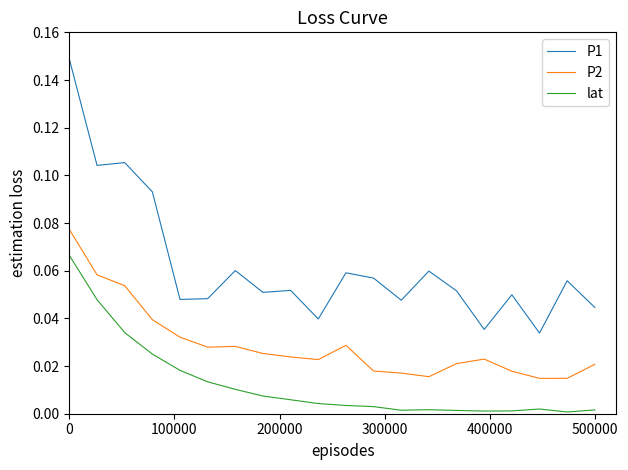

True or false: P2 and lat intersect in this chart.

False